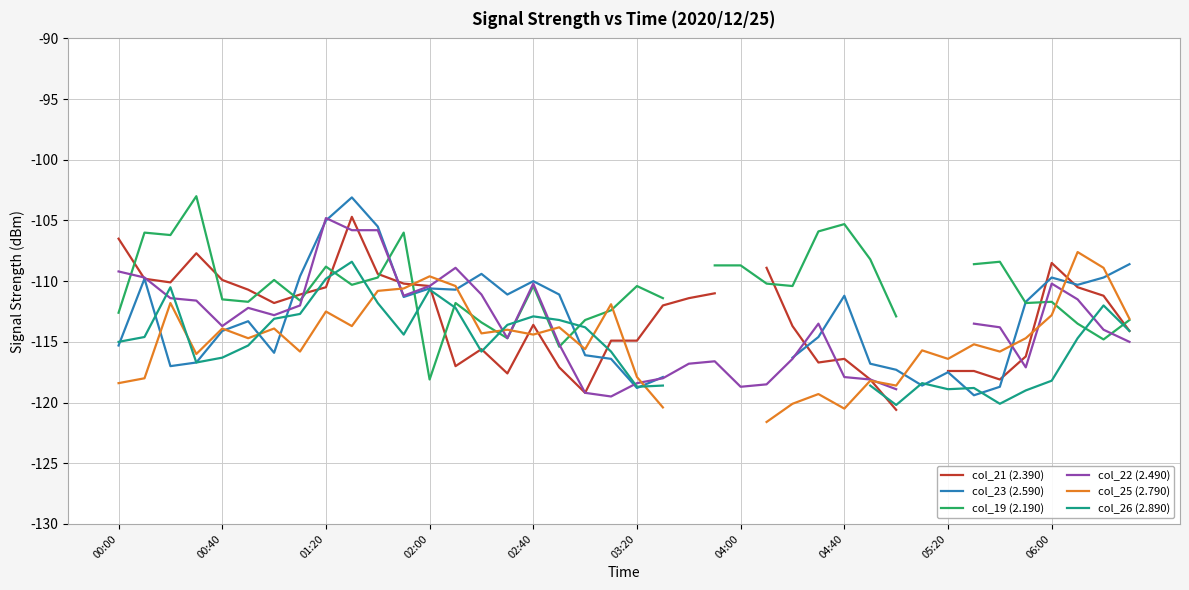

How many lines are shown in the chart?

6